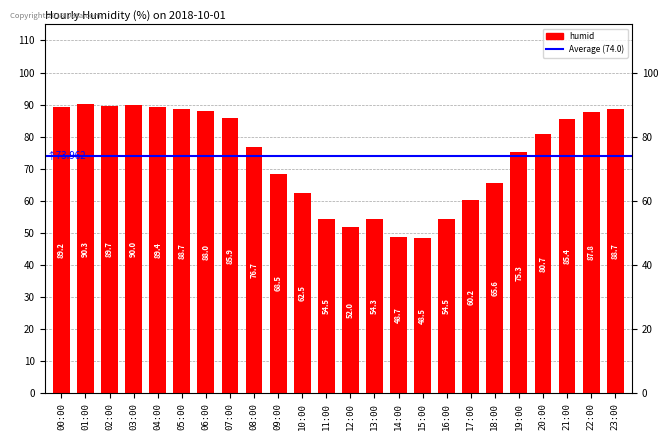

Rank the categories by value from lowest to highest.

15:00, 14:00, 12:00, 13:00, 11:00, 16:00, 17:00, 10:00, 18:00, 09:00, 19:00, 08:00, 20:00, 21:00, 07:00, 22:00, 06:00, 05:00, 23:00, 00:00, 04:00, 02:00, 03:00, 01:00